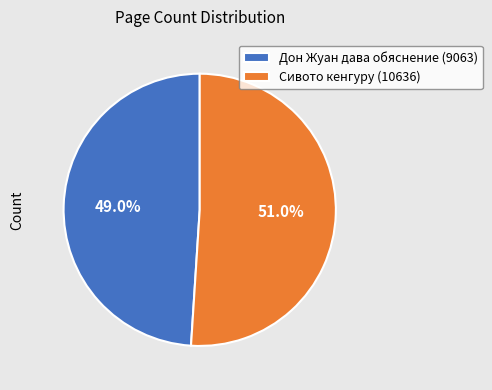

Is Дон Жуан дава обяснение (9063) the majority of the pie?

No